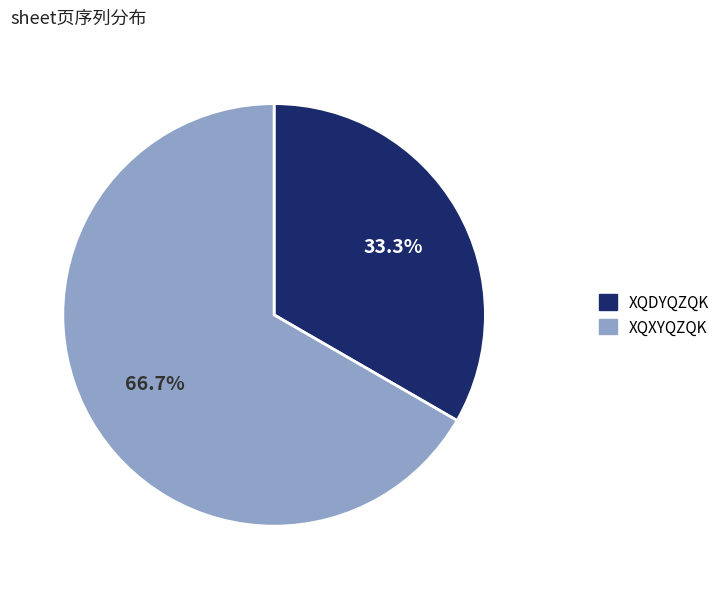

What is the largest slice in the pie chart?

XQXYQZQK